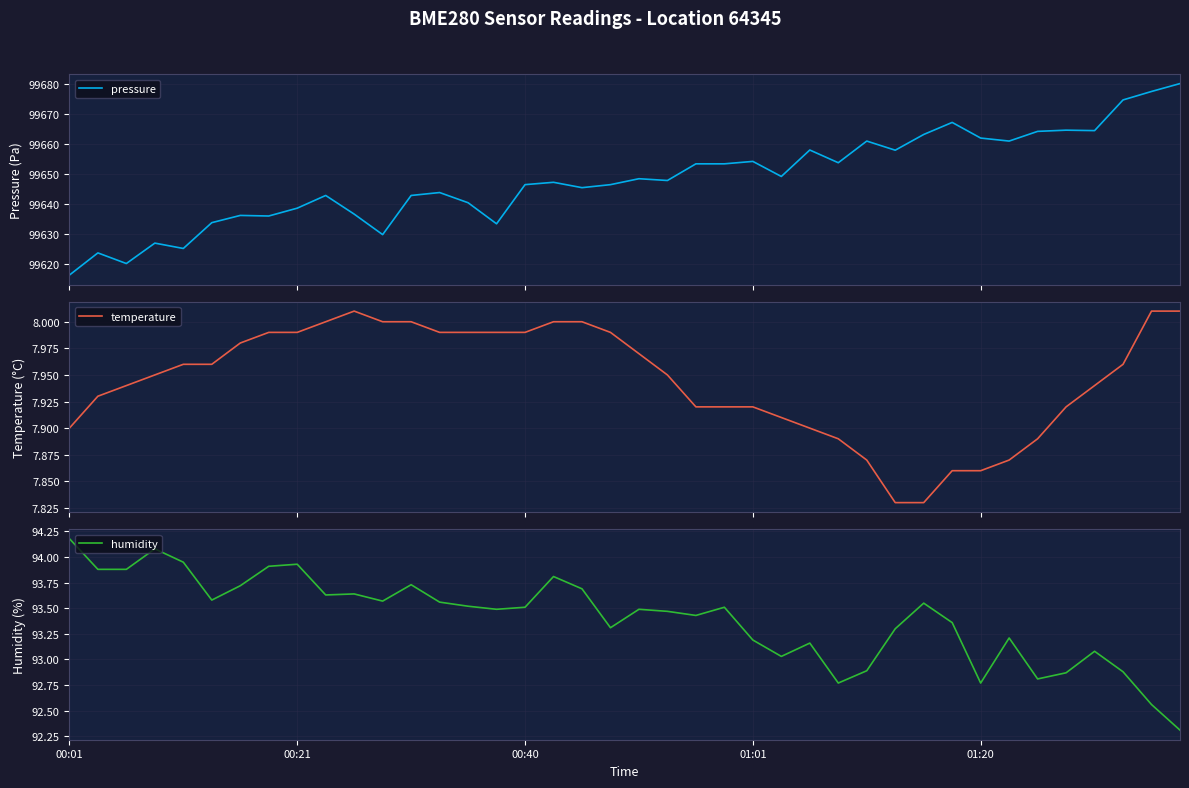

What is the minimum value for pressure?

99616.5